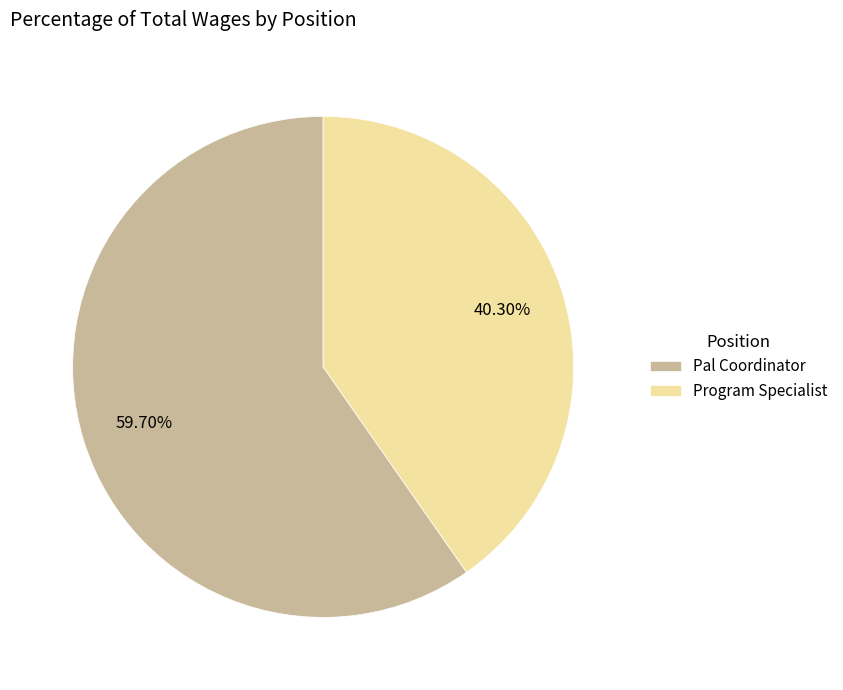

How many segments does this pie chart have?

2